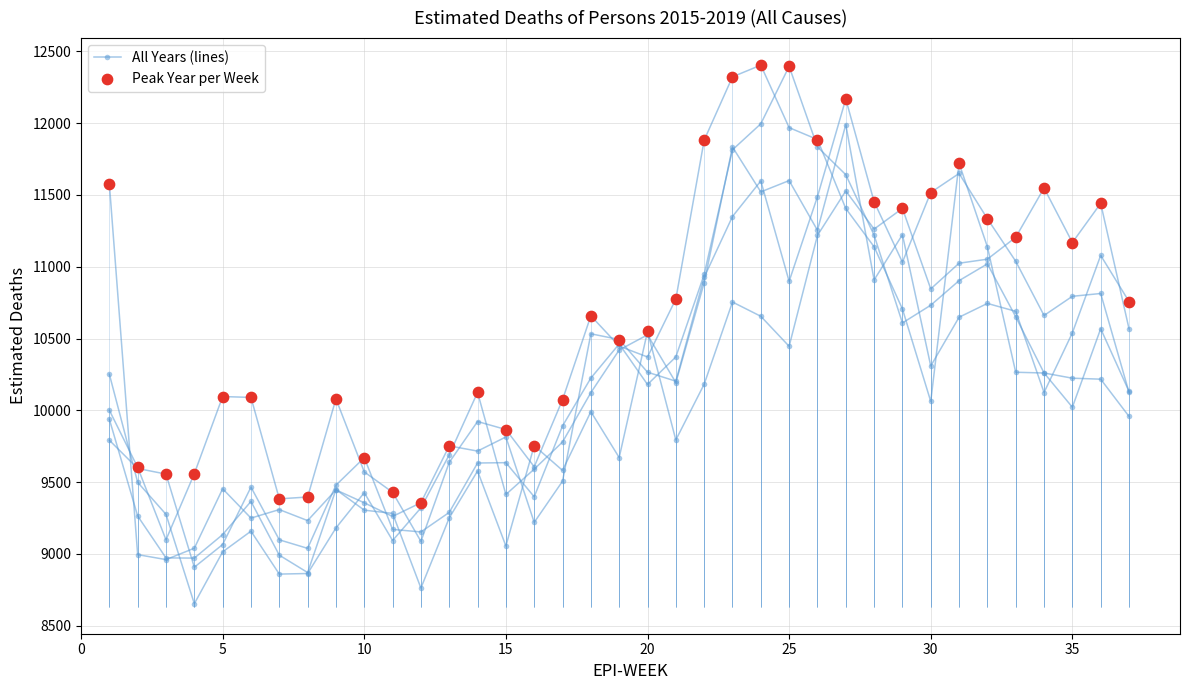

At how many categories does at least one series exceed 9790?

27